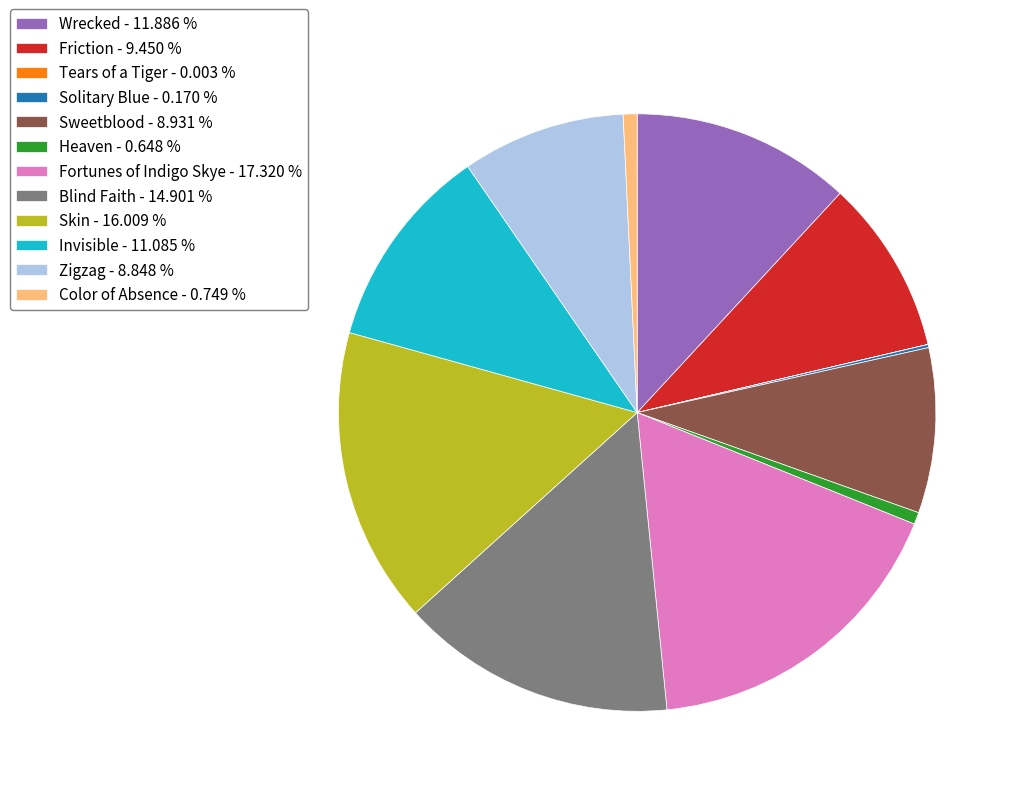

Does Skin - 16.009 % account for over 50% of the chart?

No